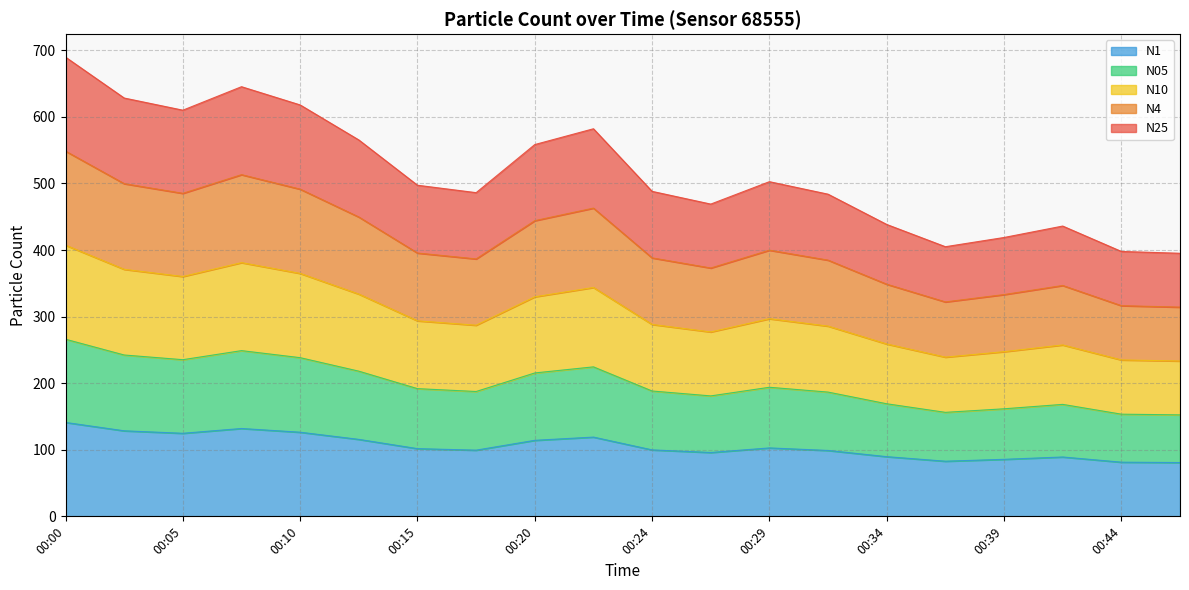

Is the value of N1 at 00:07 greater than the value of N25 at 00:15?

No